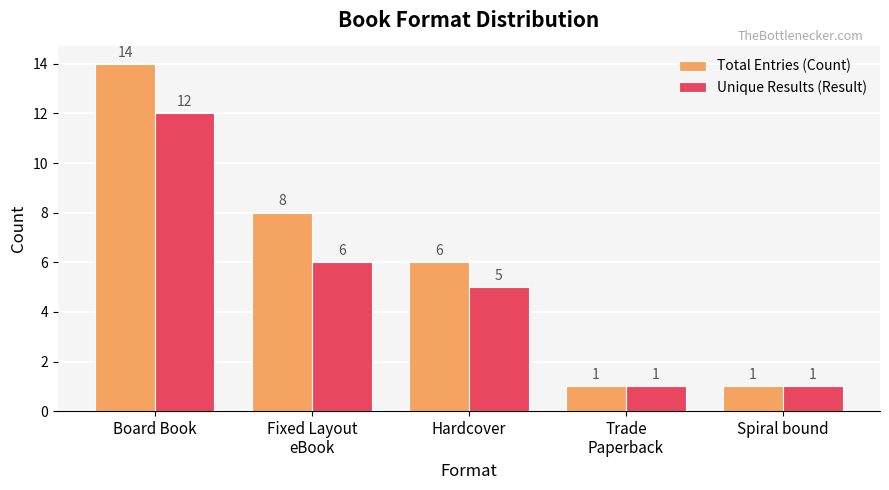

What is the minimum value shown in the chart?

1